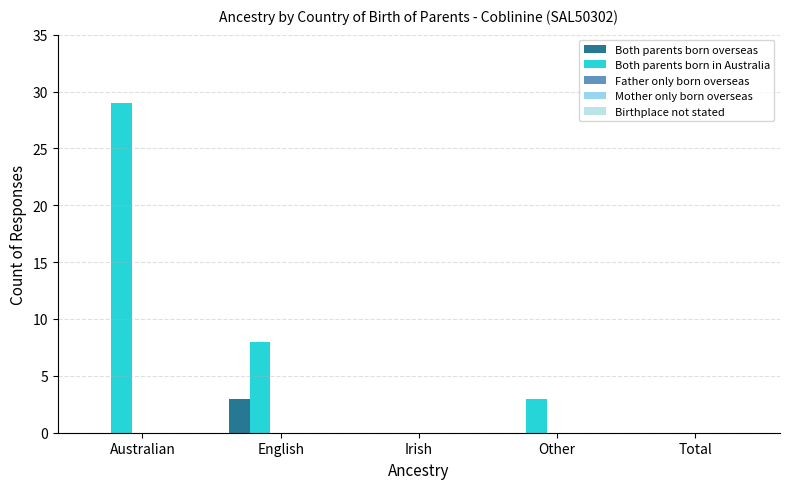

How many groups of bars are there?

5